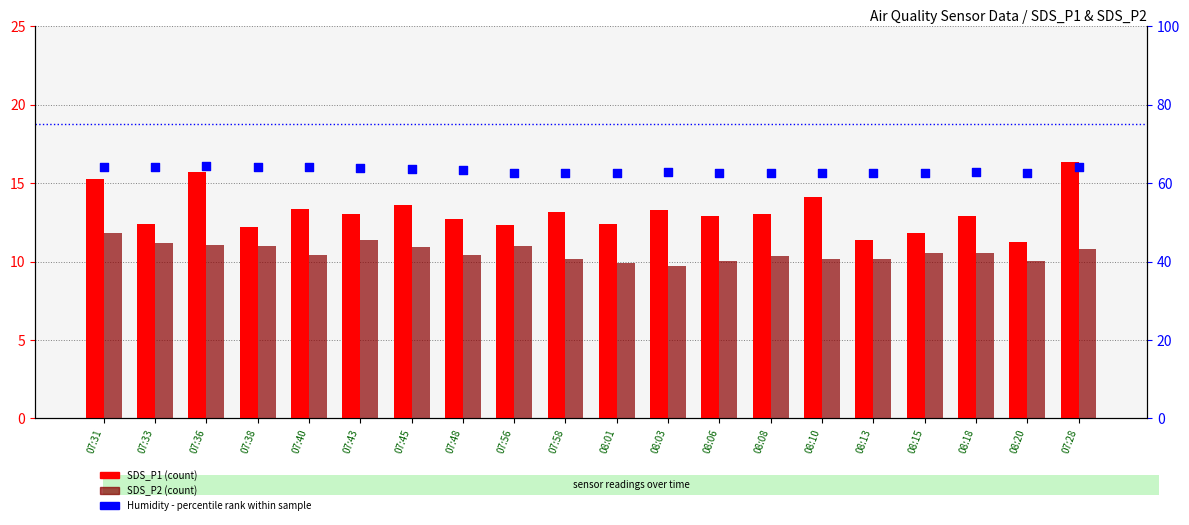

Which series reaches the maximum Y coordinate?

Humidity (%)